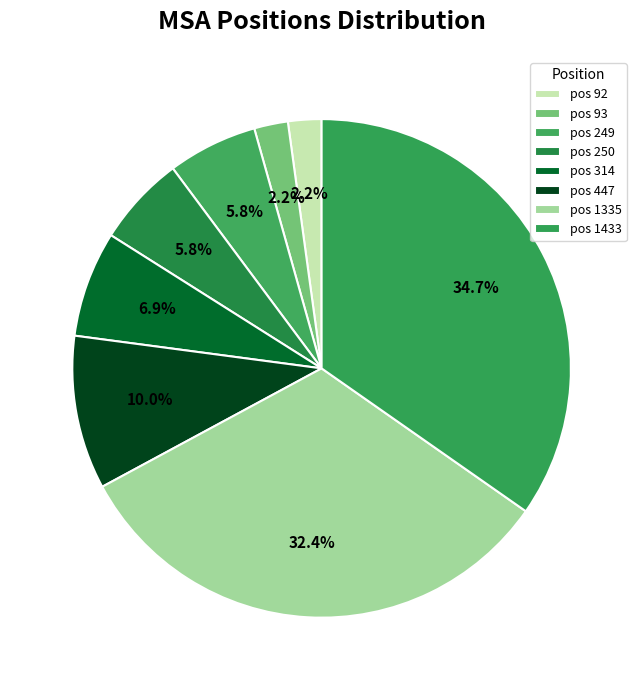

Does any single category account for the majority?

No